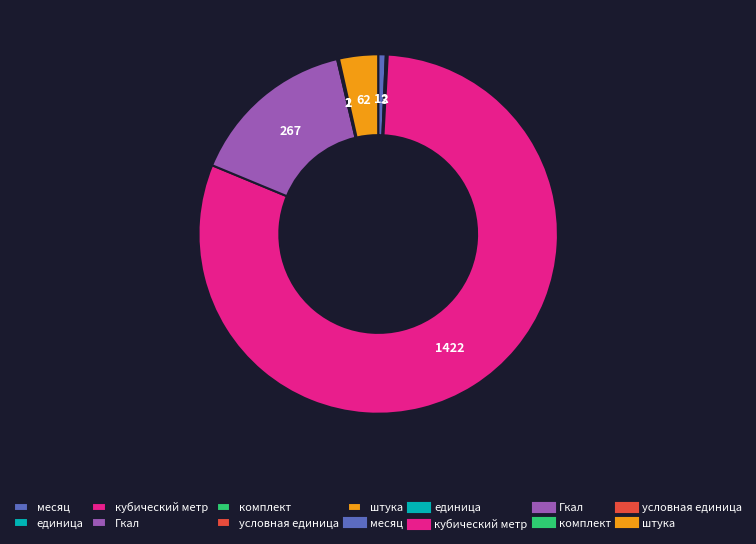

Does any single category account for the majority?

Yes